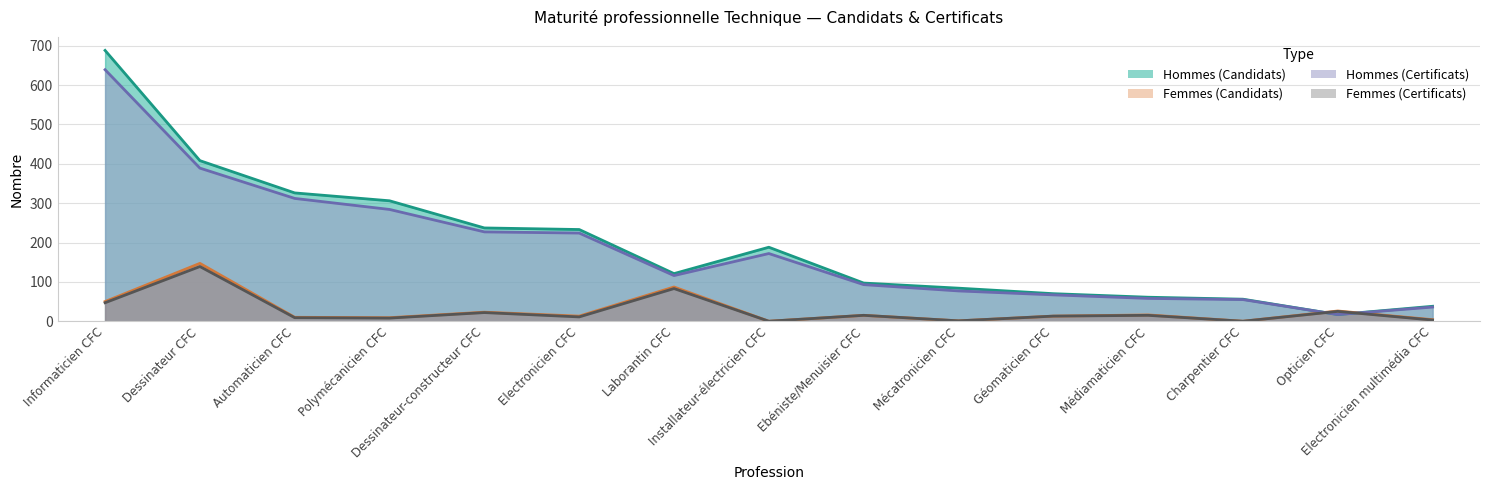

What is the difference between the Femmes (Candidats) values at Charpentier CFC and Polymécanicien CFC?

9